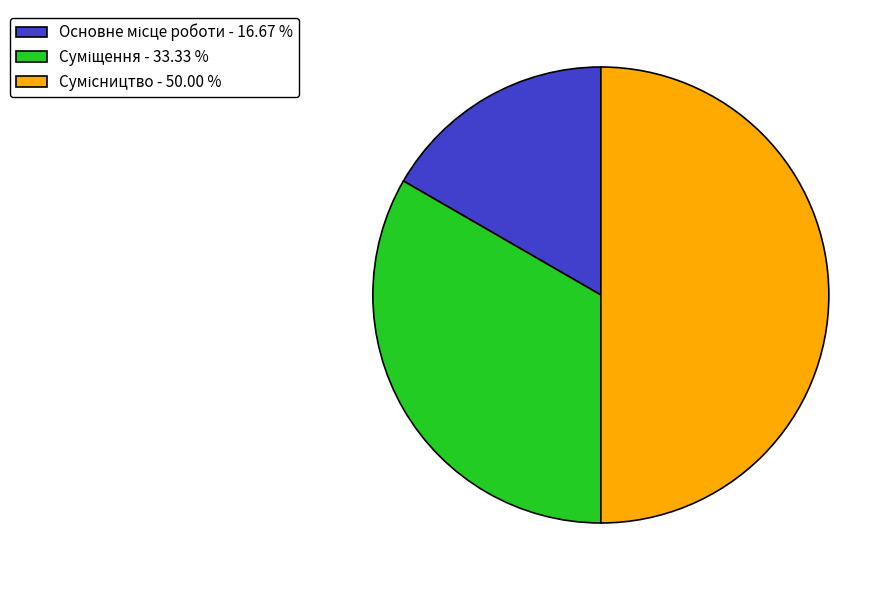

Rank the categories by value from highest to lowest.

Сумісництво, Суміщення, Основне місце роботи